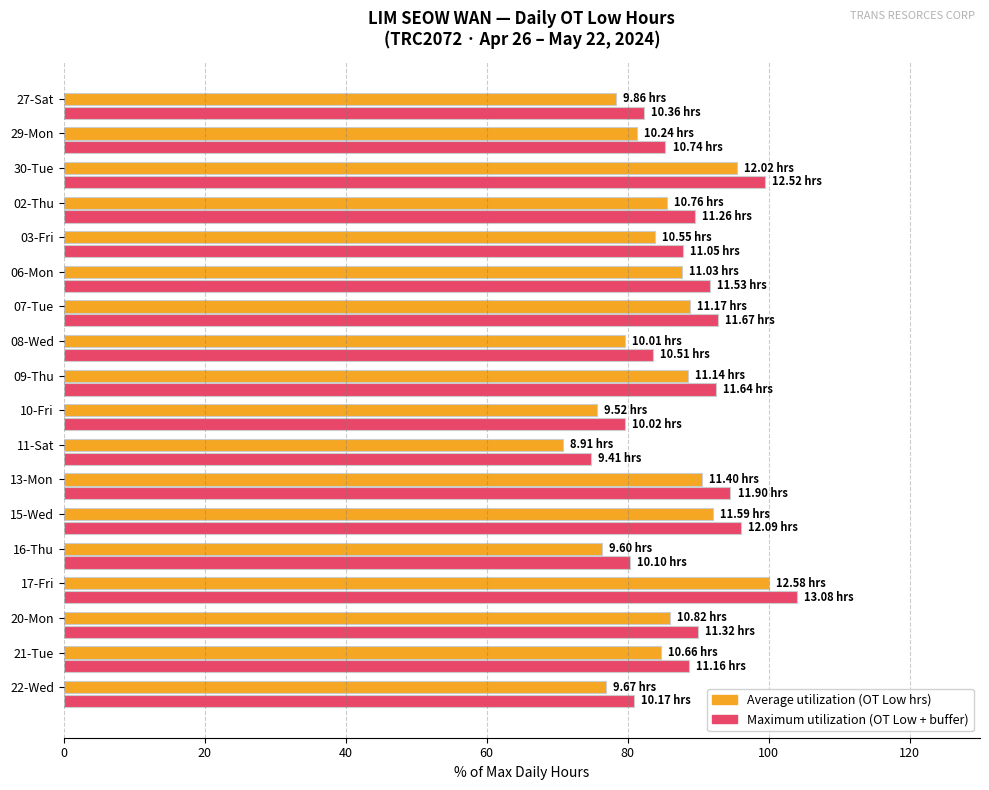

At which category is the sum across all series the highest?

17-Fri